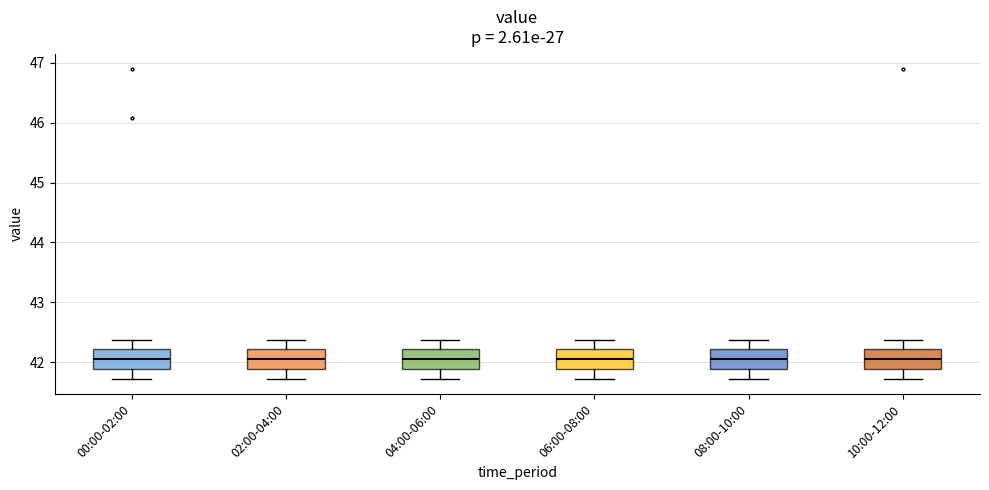

Reading left to right, transcribe this box plot: for each box, give where its median line is, the range the box spans, and where its two whiskers end, as read against the y-axis. The values are not printed on the chart, so give them approximately, as read against the axis.

00:00-02:00: median 42.1, box 41.9 to 42.2, whiskers 41.7 to 42.4
02:00-04:00: median 42.1, box 41.9 to 42.2, whiskers 41.7 to 42.4
04:00-06:00: median 42.1, box 41.9 to 42.2, whiskers 41.7 to 42.4
06:00-08:00: median 42.1, box 41.9 to 42.2, whiskers 41.7 to 42.4
08:00-10:00: median 42.1, box 41.9 to 42.2, whiskers 41.7 to 42.4
10:00-12:00: median 42.1, box 41.9 to 42.2, whiskers 41.7 to 42.4